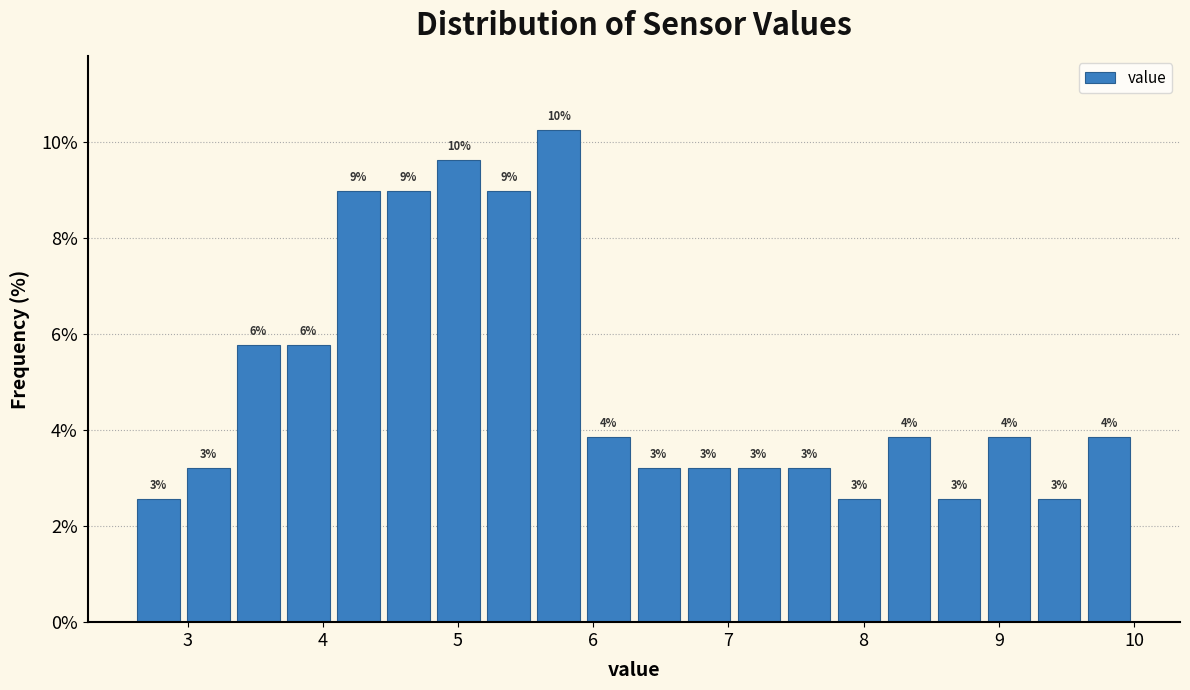

Read against the x-axis, roughly where is the centre of the tallest bar?

5.7